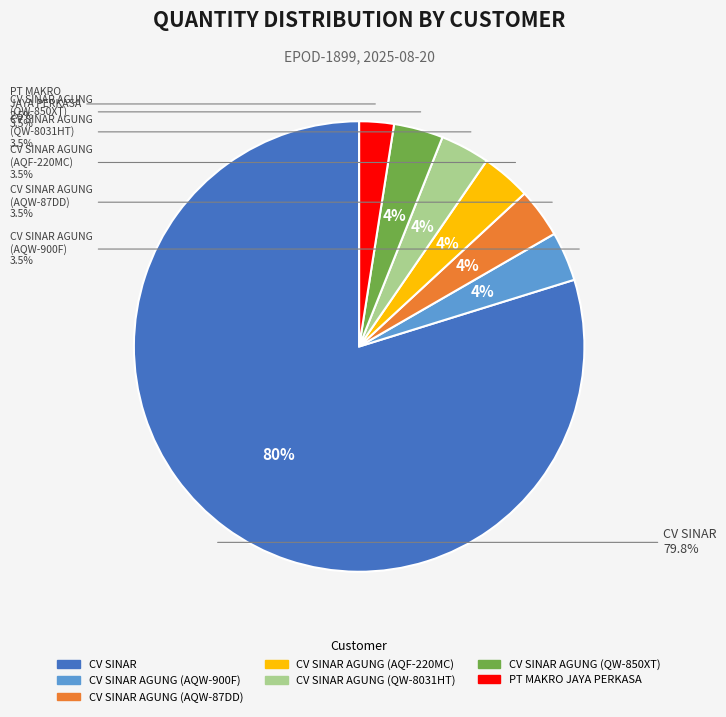

Which category has the smallest portion of the pie?

PT MAKRO JAYA PERKASA